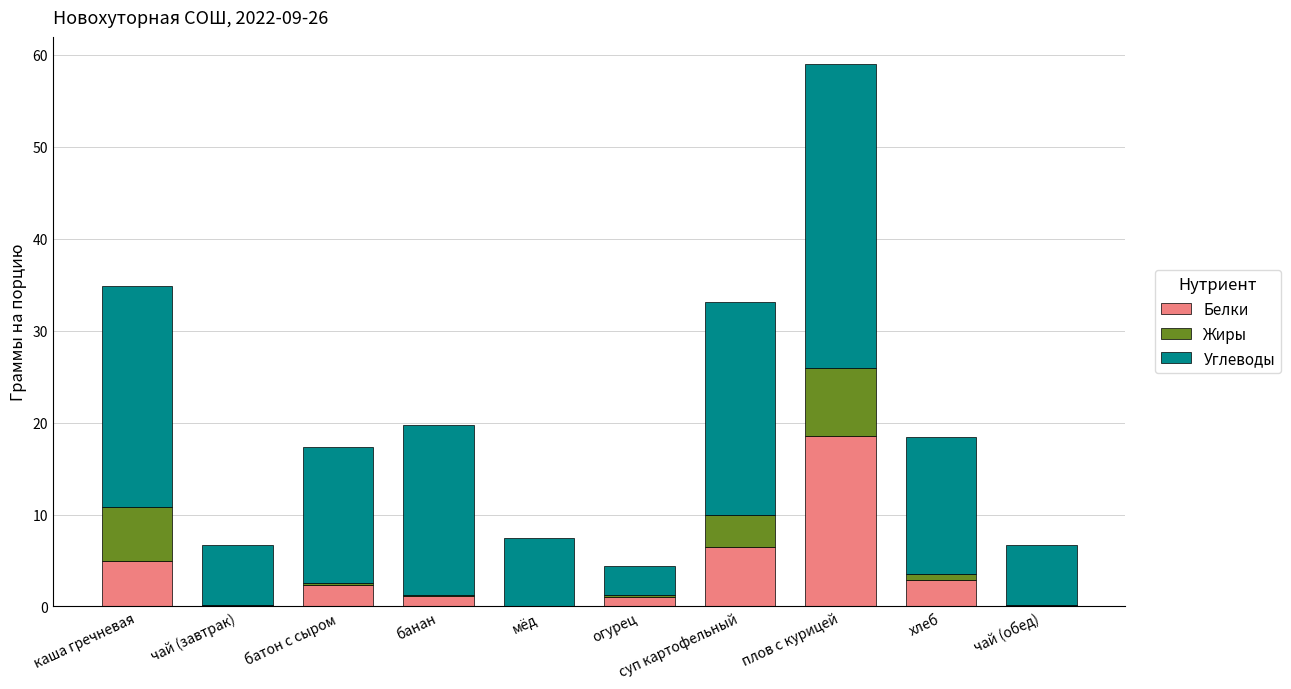

At which category is the sum across all series the highest?

плов с курицей